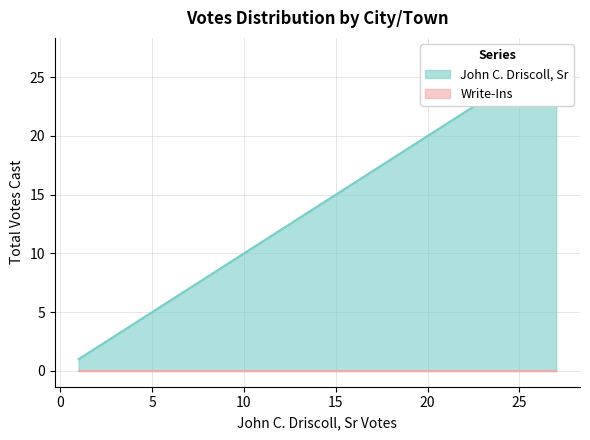

Rank the series by their maximum value, from highest to lowest.

John C. Driscoll, Sr, Write-Ins